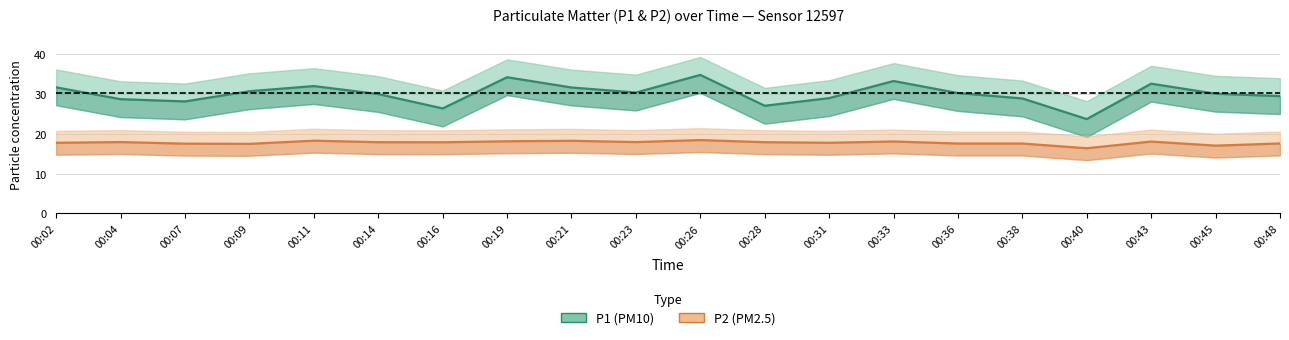

What is the difference between the P2 values at 00:19 and 00:38?

0.6